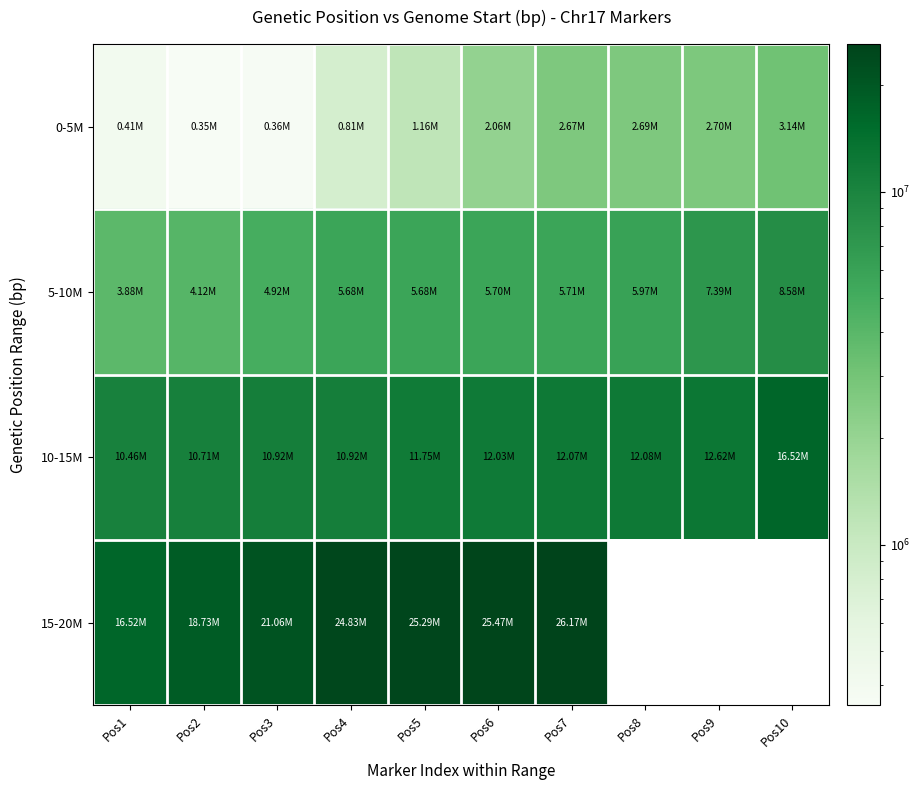

Rank the categories by 5-10M value from lowest to highest.

Pos1, Pos2, Pos3, Pos4, Pos5, Pos6, Pos7, Pos8, Pos9, Pos10